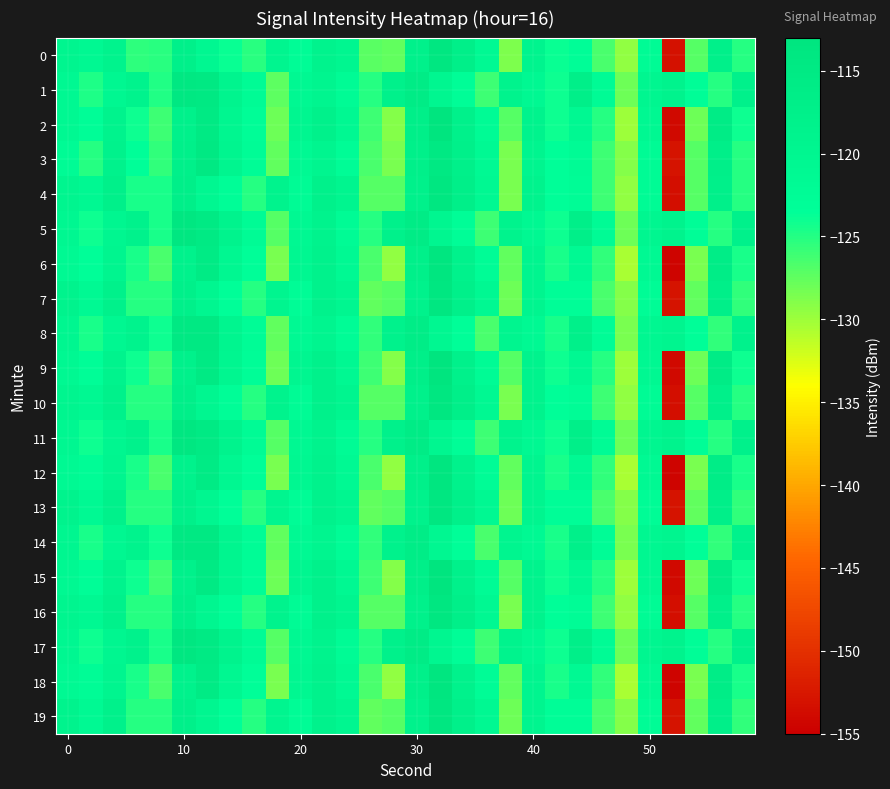

What is the smallest value displayed?

-154.5